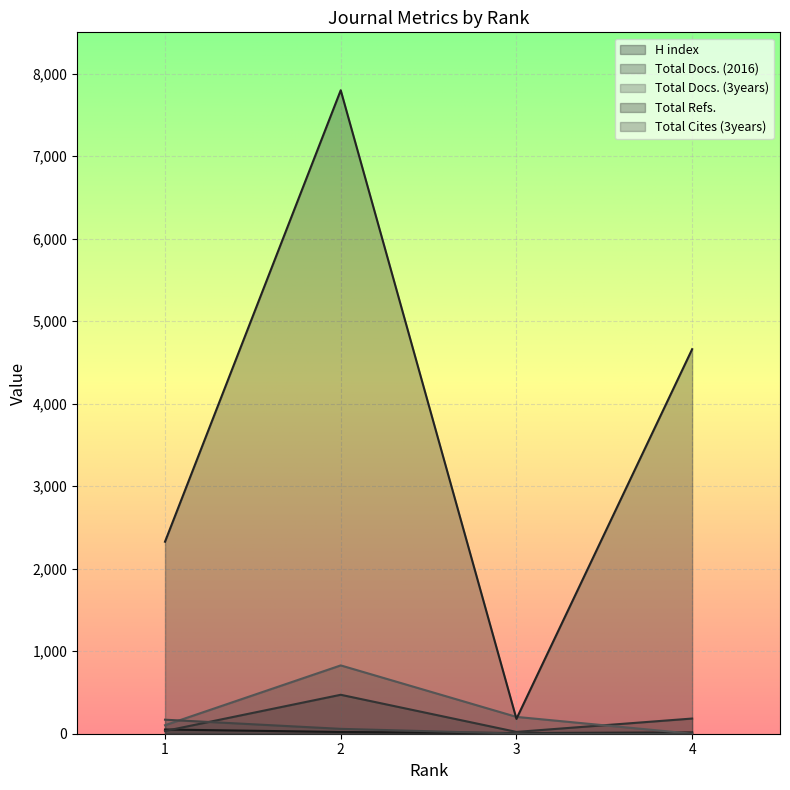

Which series has the largest total across all categories?

Total Refs.